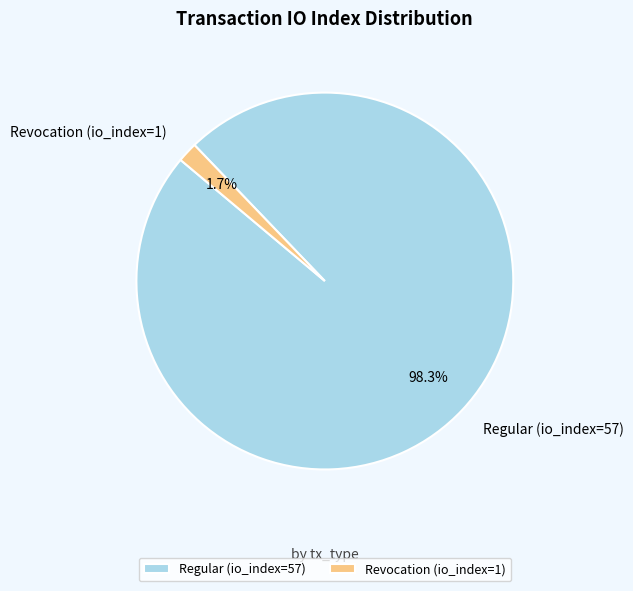

How many slices are in this pie chart?

2